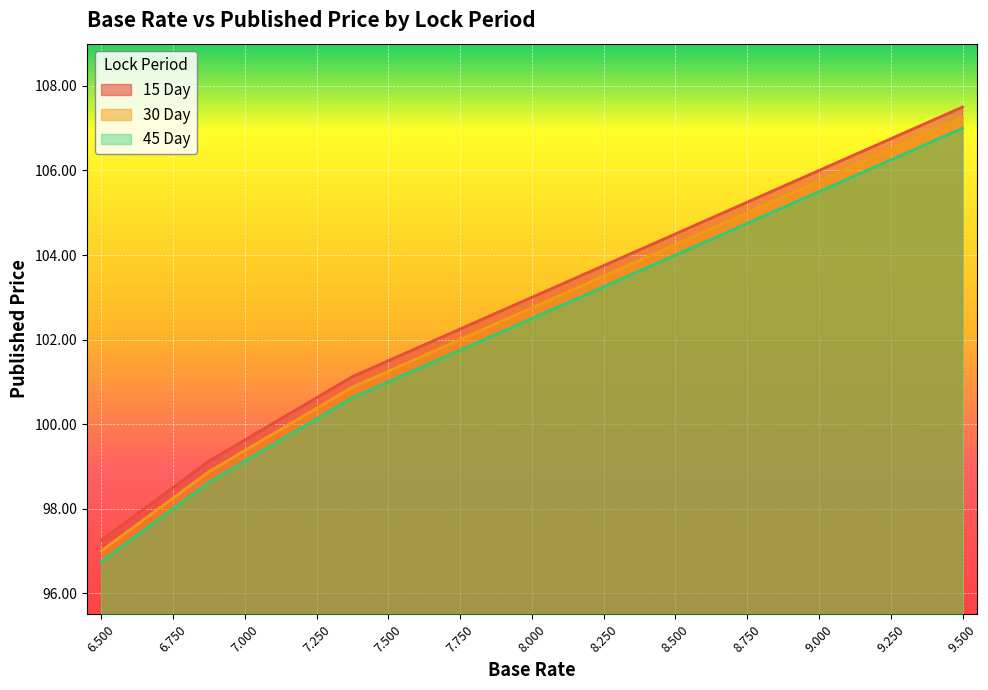

List the labels in order of 30 Day value, largest first.

9.5, 9.375, 9.25, 9.125, 9.0, 8.875, 8.75, 8.625, 8.5, 8.375, 8.25, 8.125, 8.0, 7.875, 7.75, 7.625, 7.5, 7.375, 7.25, 7.125, 7.0, 6.875, 6.75, 6.625, 6.5